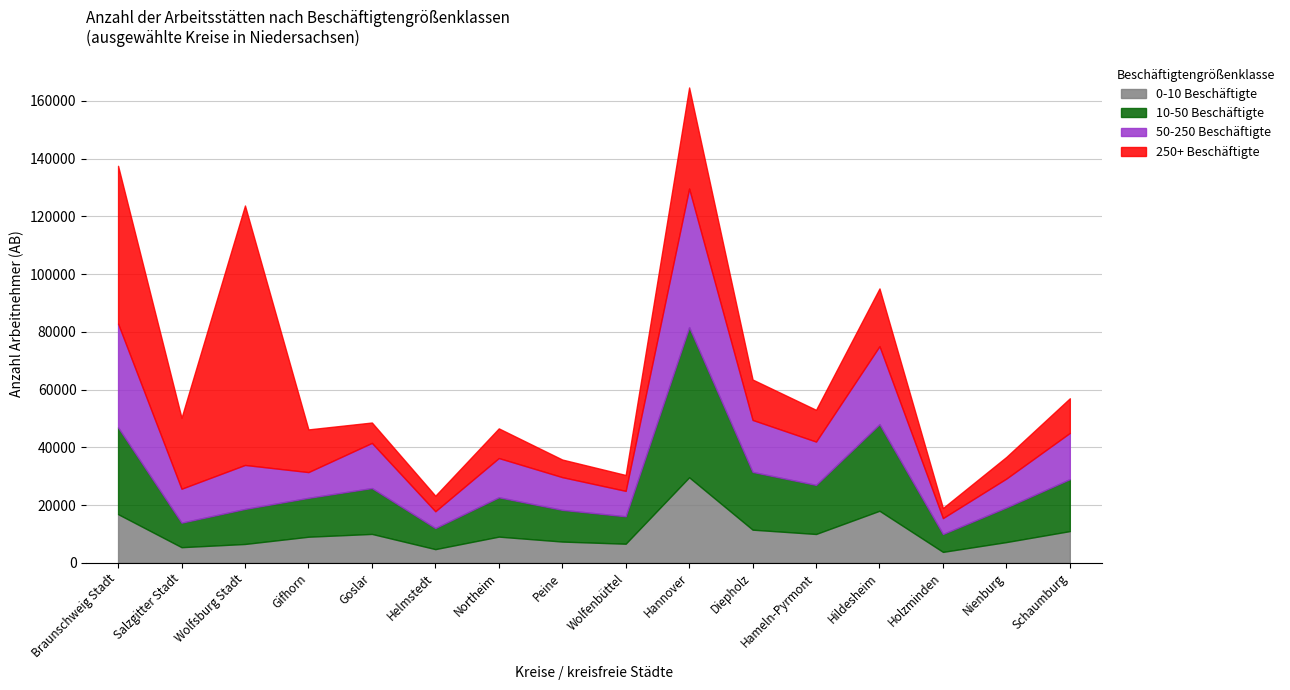

What is the value of the 10-50 Beschäftigte point at the 14th from the left?

6200